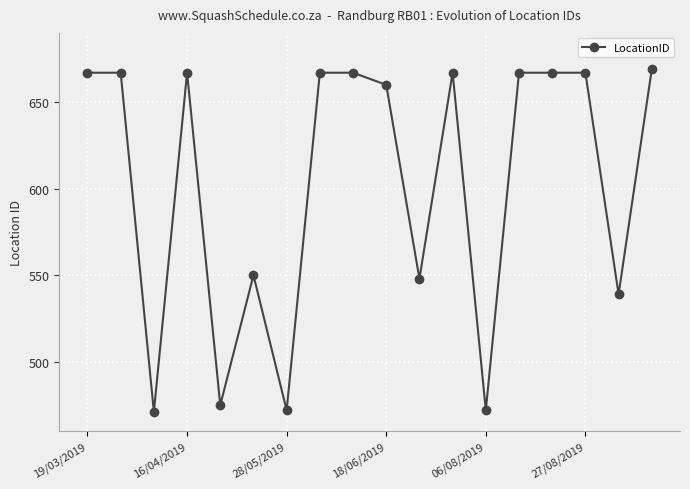

Reading left to right, transcribe all the data shown in this chart.

667	667	471	667	475	550	472	667	667	660	548	667	472	667	667	667	539	669